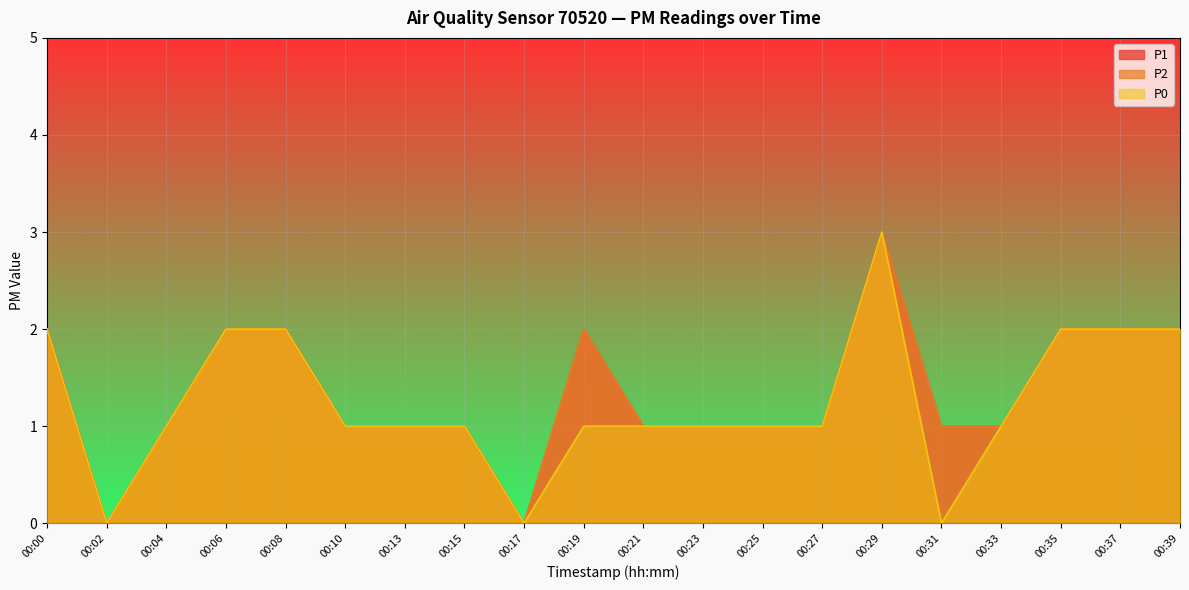

True or false: P0 and P1 cross at least once.

False